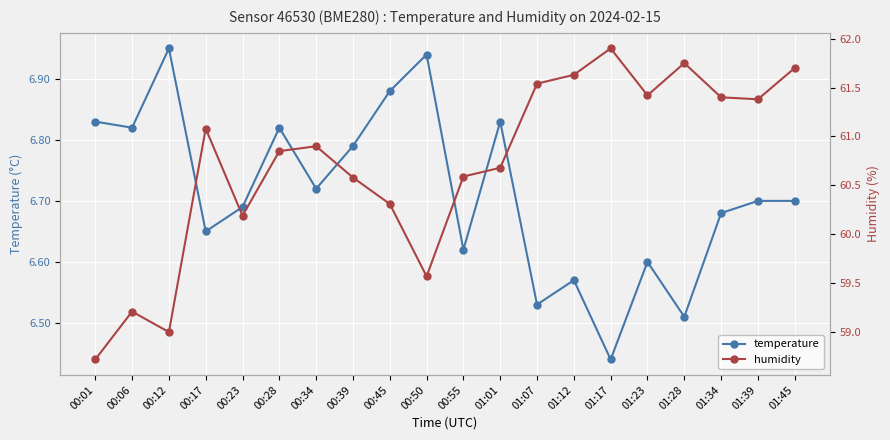

At which label is temperature closest to 6?

01:17